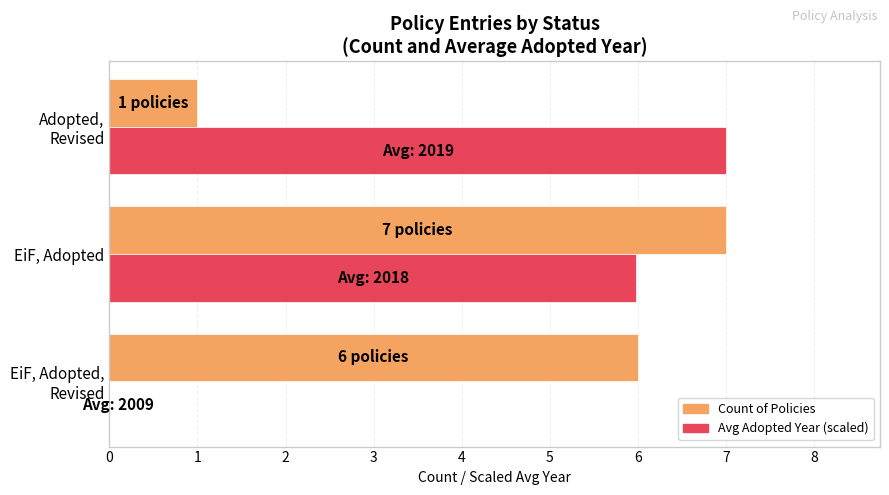

Is the value of Count of Policies at EiF, Adopted greater than the value of Avg Adopted Year (scaled) at EiF, Adopted?

Yes